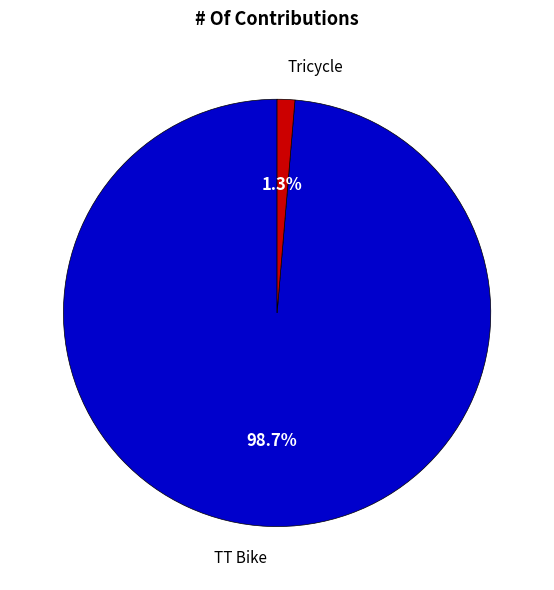

True or false: TT Bike accounts for 83% of the total.

False